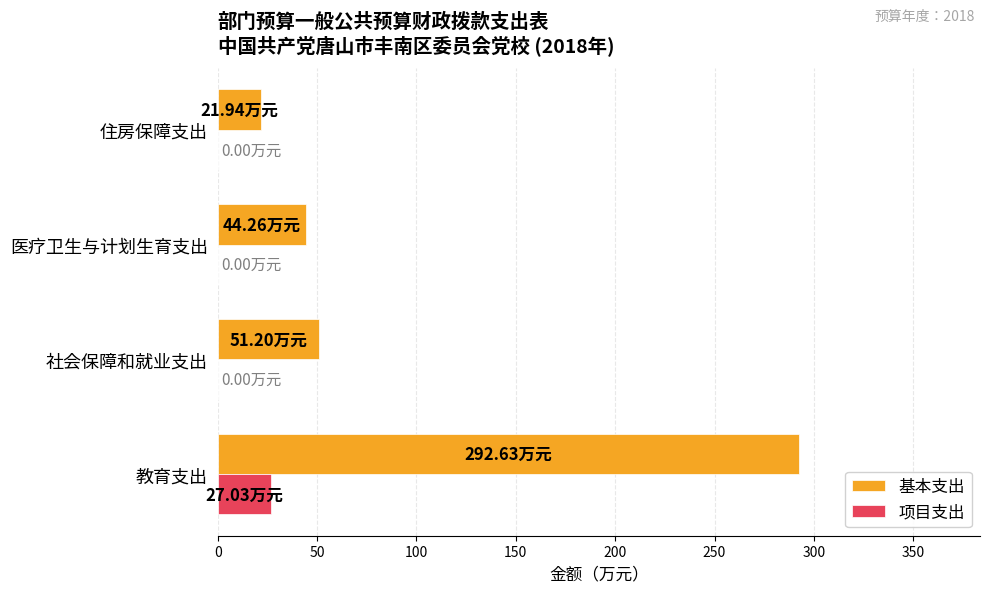

What is the sum of all 基本支出 values?

410.0